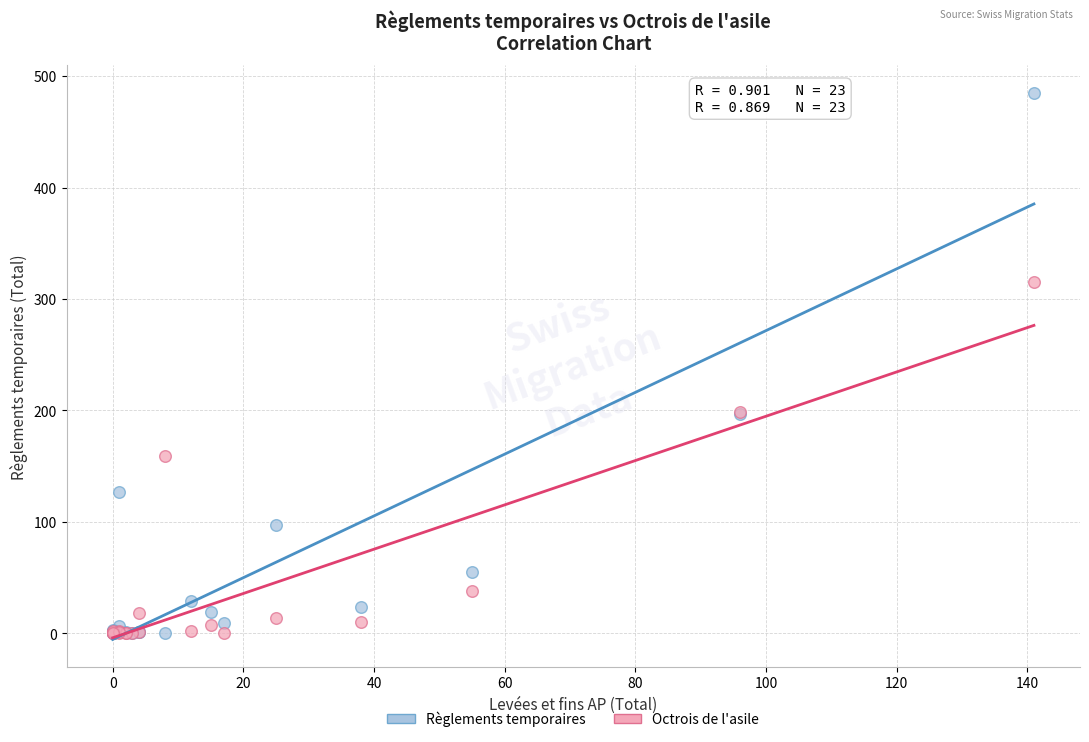

Which series has the largest Y range (max minus min)?

Règlements temporaires